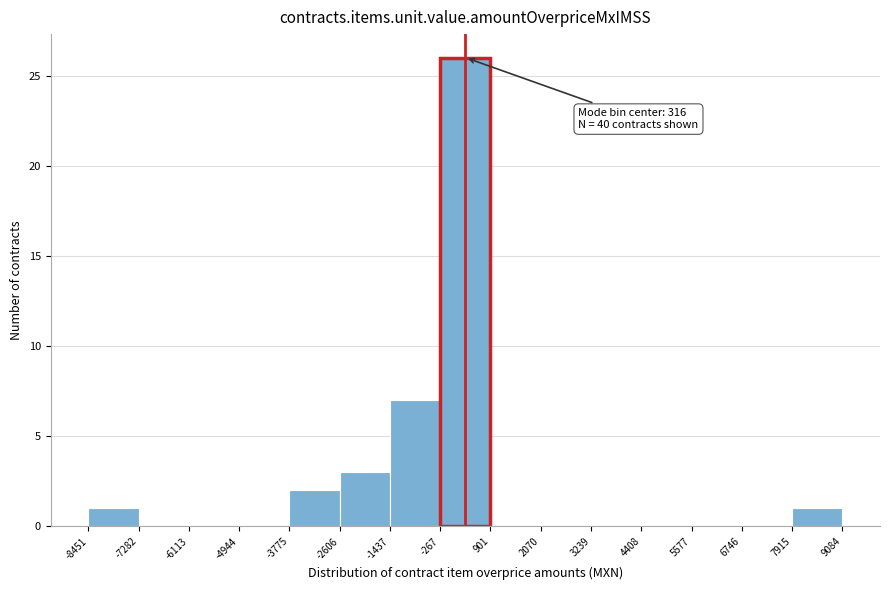

Which range on the x-axis has the tallest bar?

-267 to 901